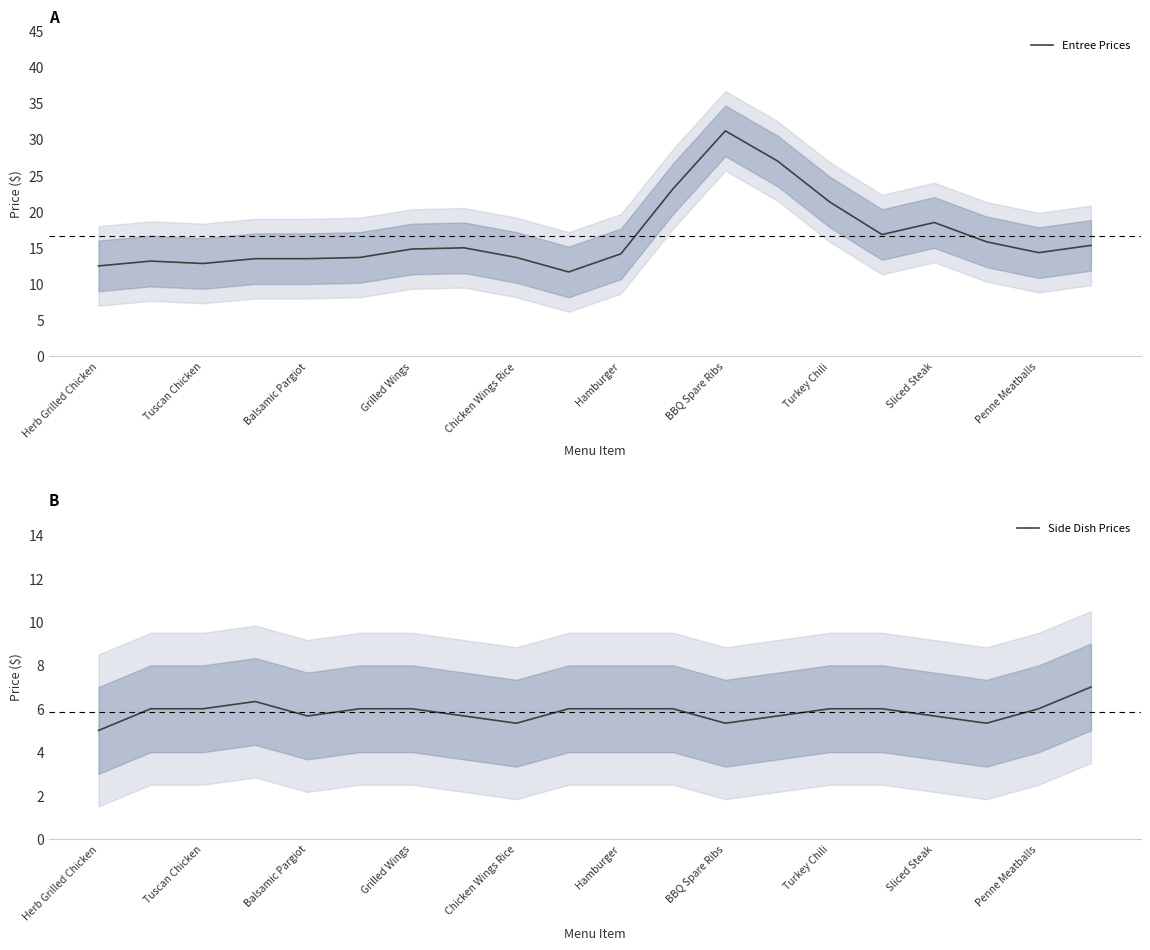

What is the greatest value displayed?

31.2